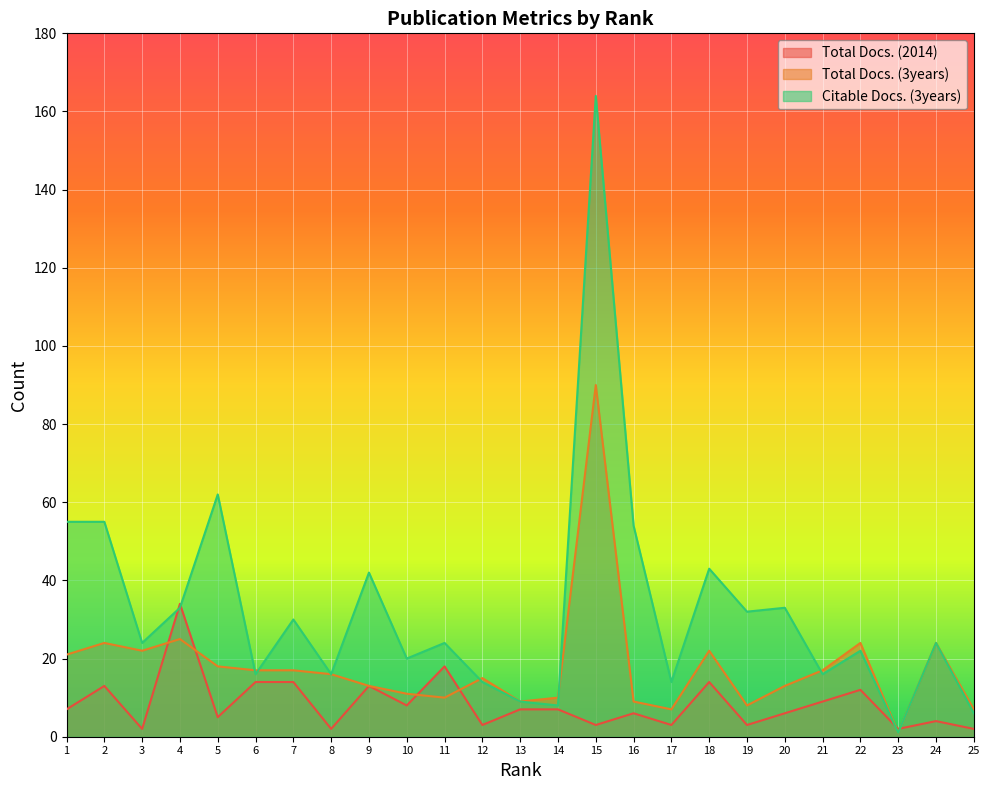

True or false: Total Docs. (3years) and Total Docs. (2014) intersect in this chart.

True